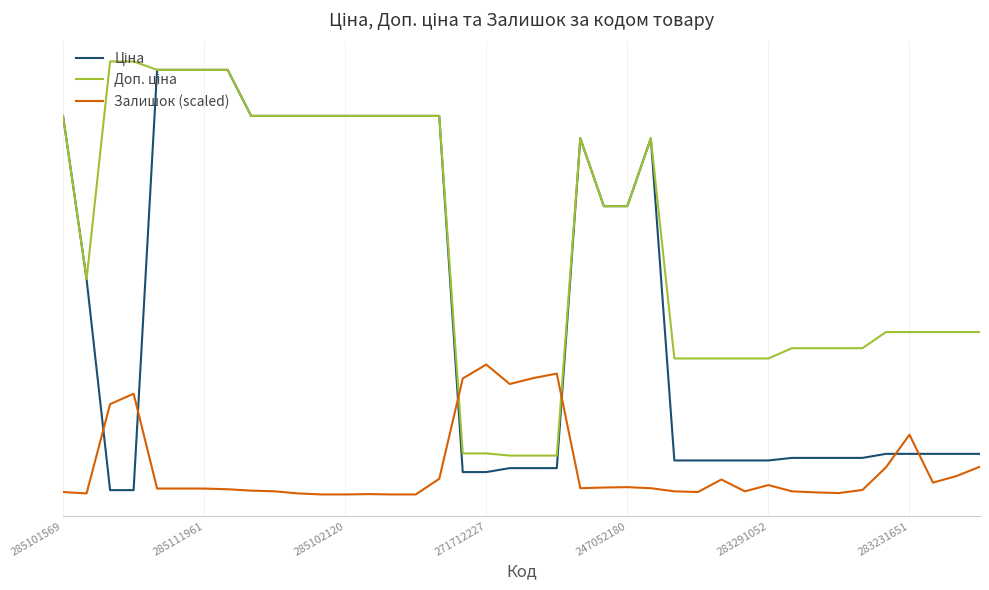

Which series has the largest total across all categories?

Доп. ціна